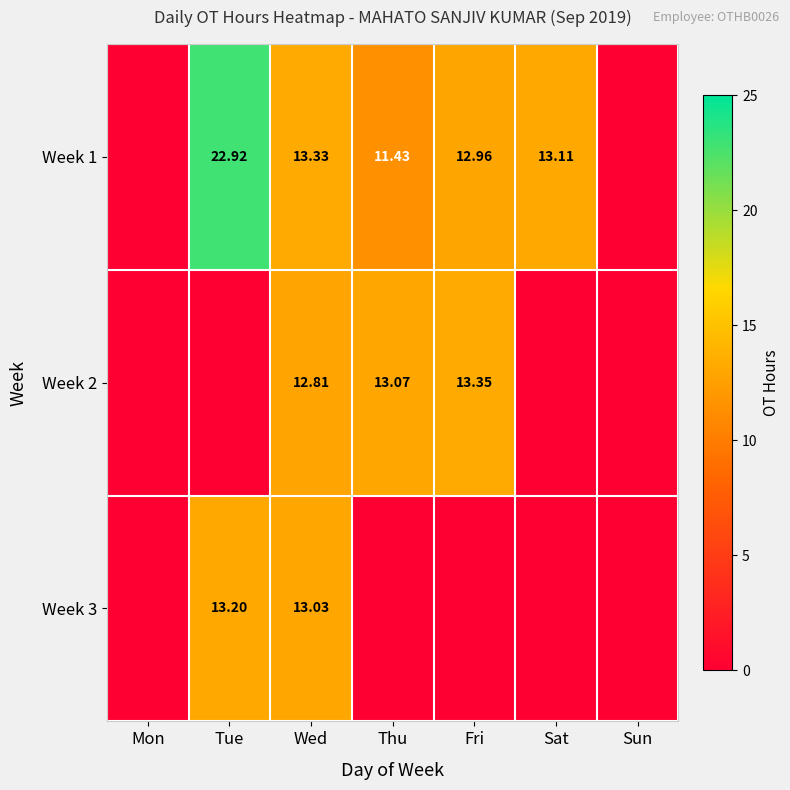

True or false: Week 3 has a value of 0.0 at Mon.

True